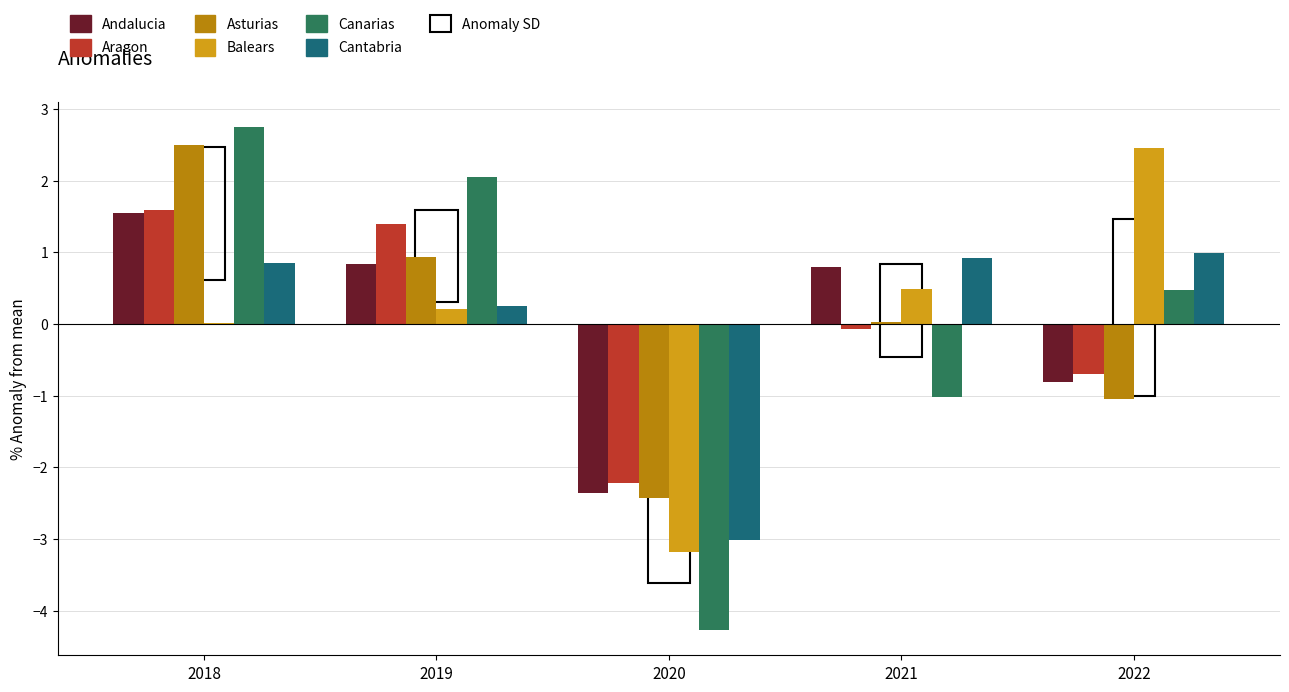

What is the difference between the maximum and minimum values in the Andalucia series?

3.9